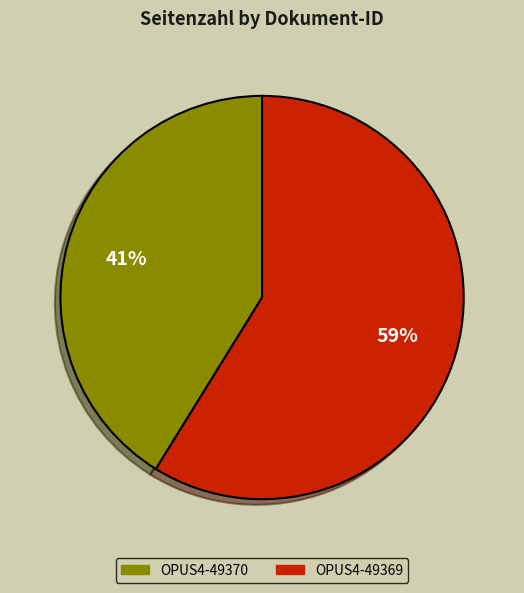

How many segments does this pie chart have?

2